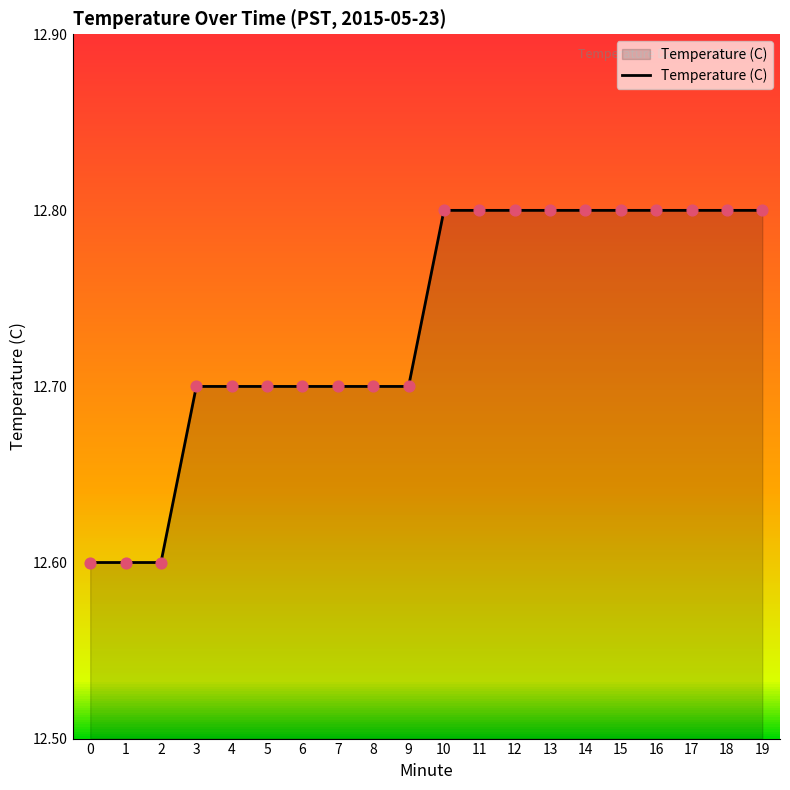

Between 2 and 4, which is larger?

4